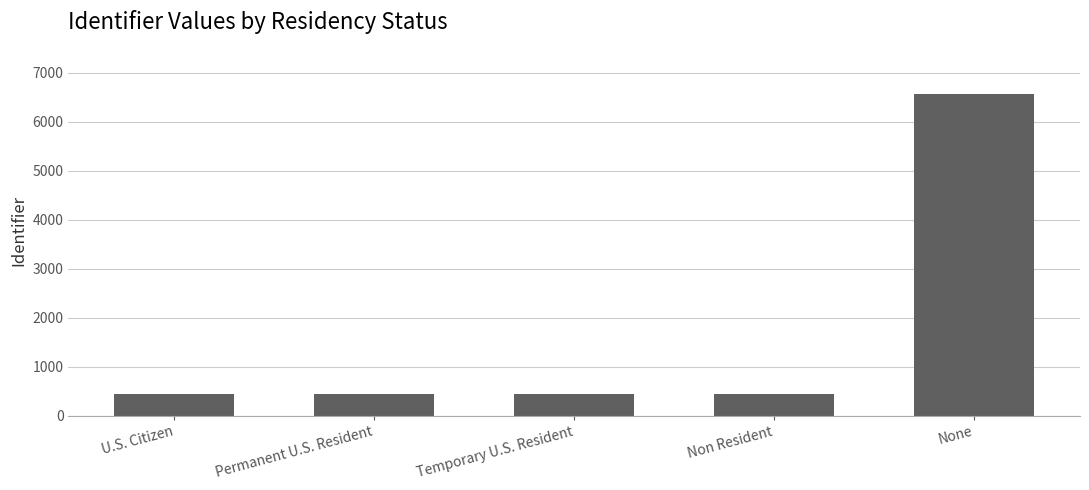

What is the average value?

1661